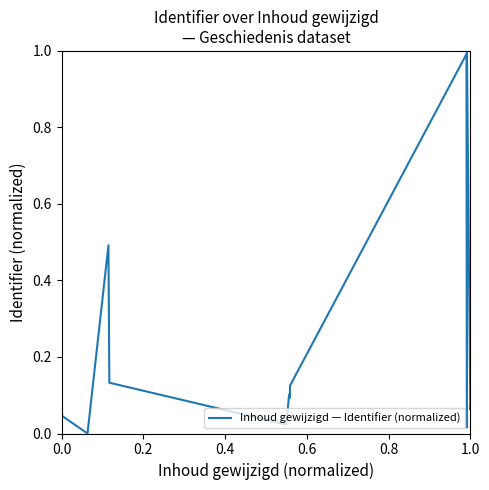

Reading left to right, list all the values displayed in this chart.

0.0	0.0	0.5	0.1	0.0	0.1	0.1	0.1	1.0	0.0	1.0	0.1	0.1